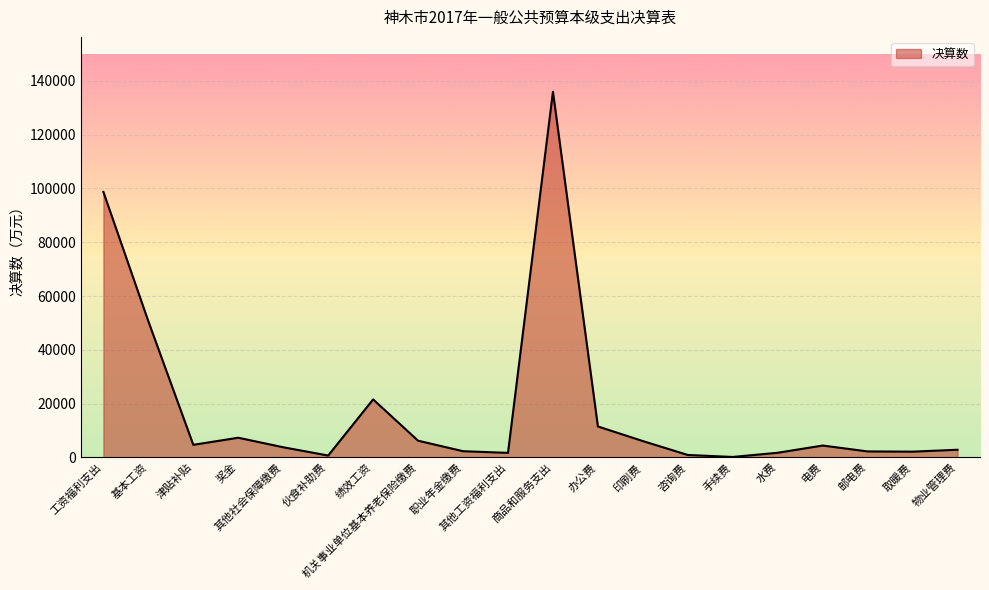

What is the ratio of the value at 咨询费 to the value at 津贴补贴?

0.2